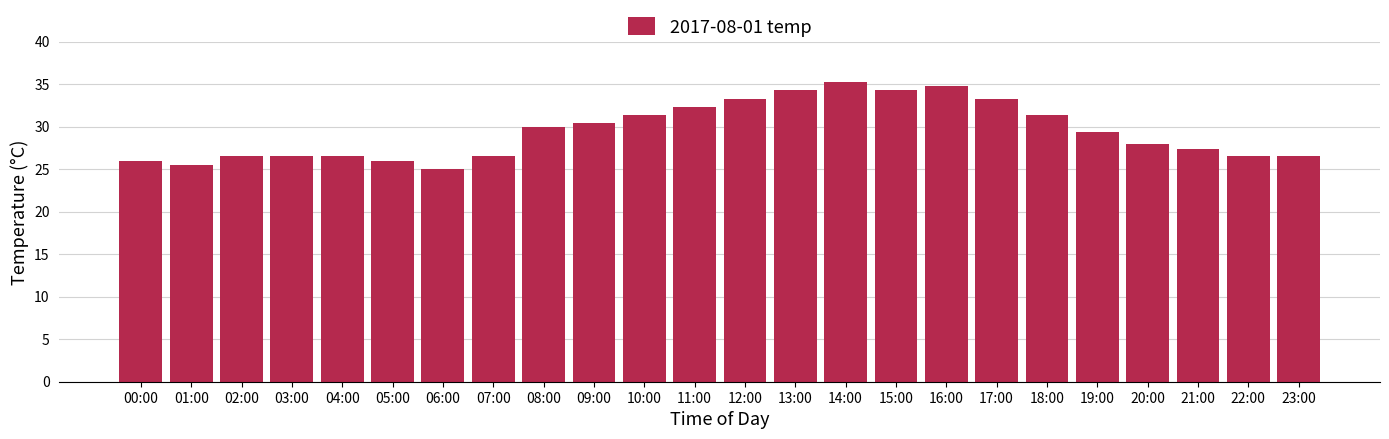

The value at 18:00 is 31.4. True or false?

True